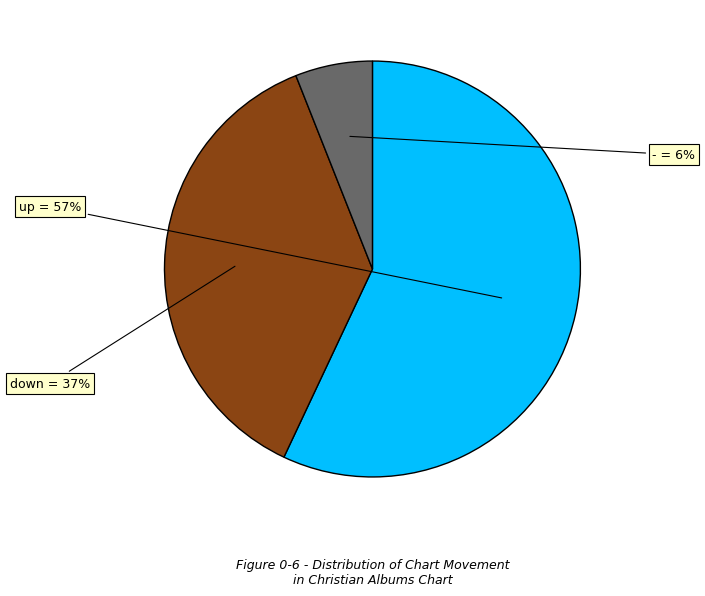

To the nearest percent, what percentage of the pie is up?

57%